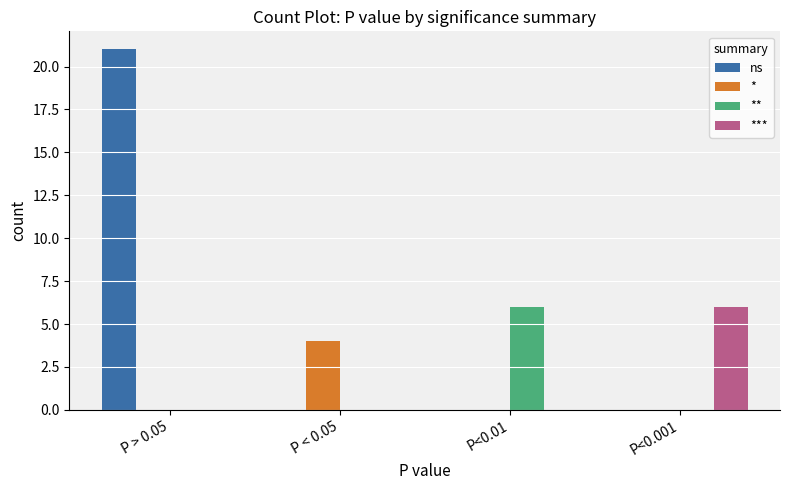

What is the sum of all * values?

4